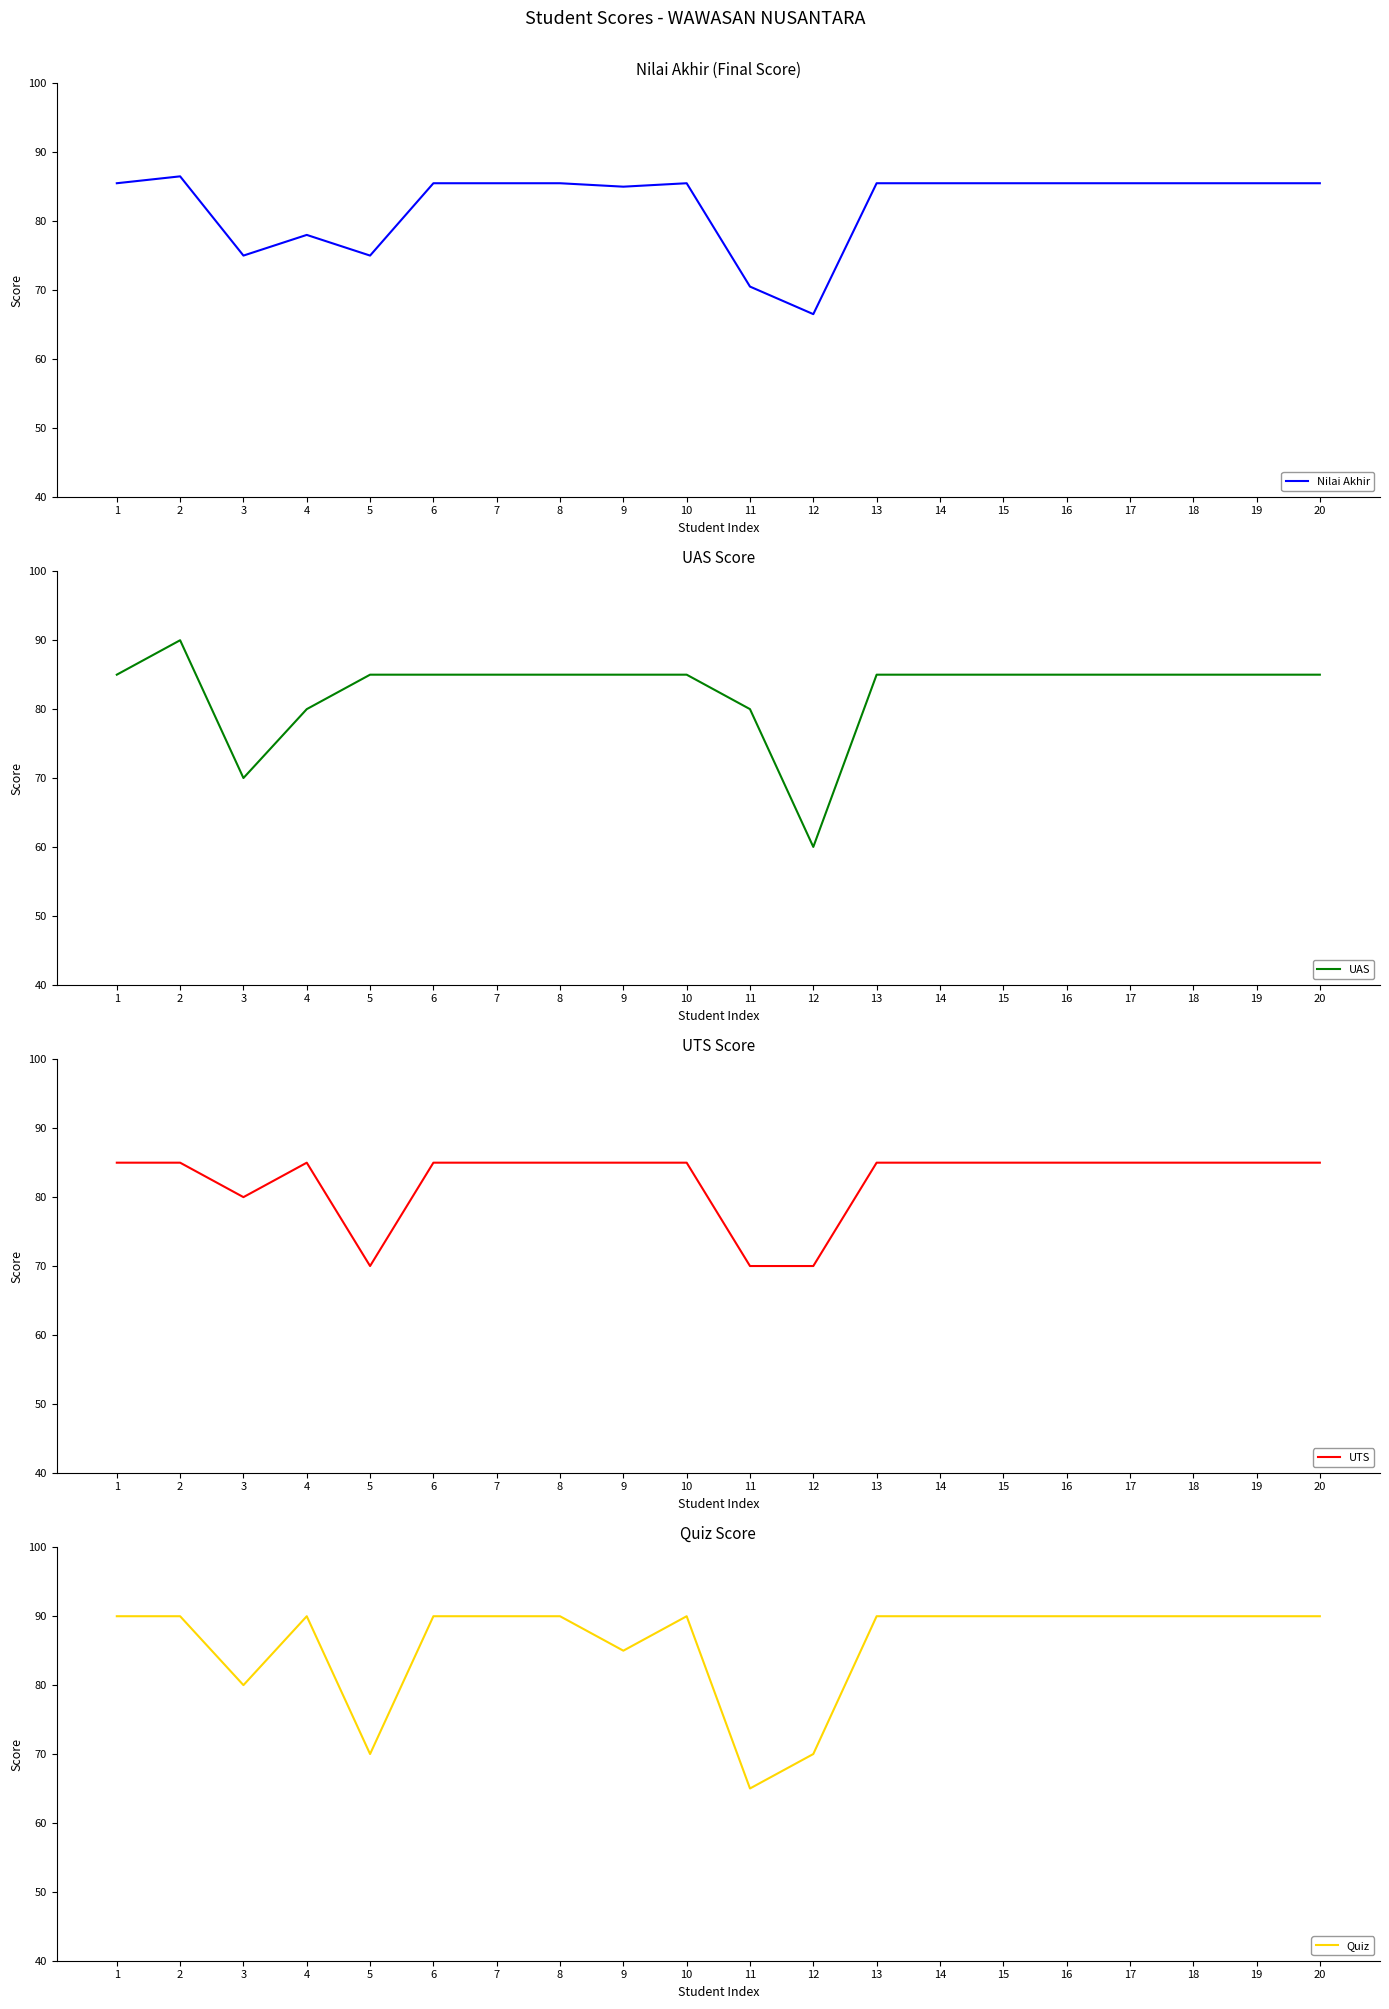

What is the average value of the UTS series?

82.5